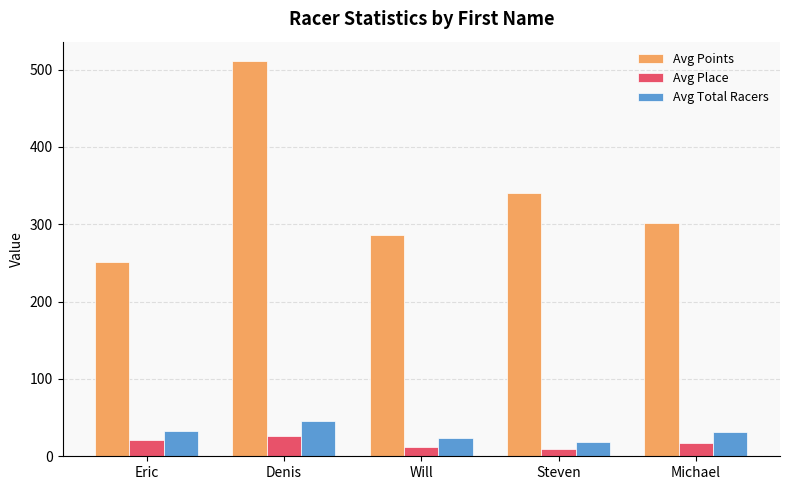

What is the total value across all series at Denis?

582.4